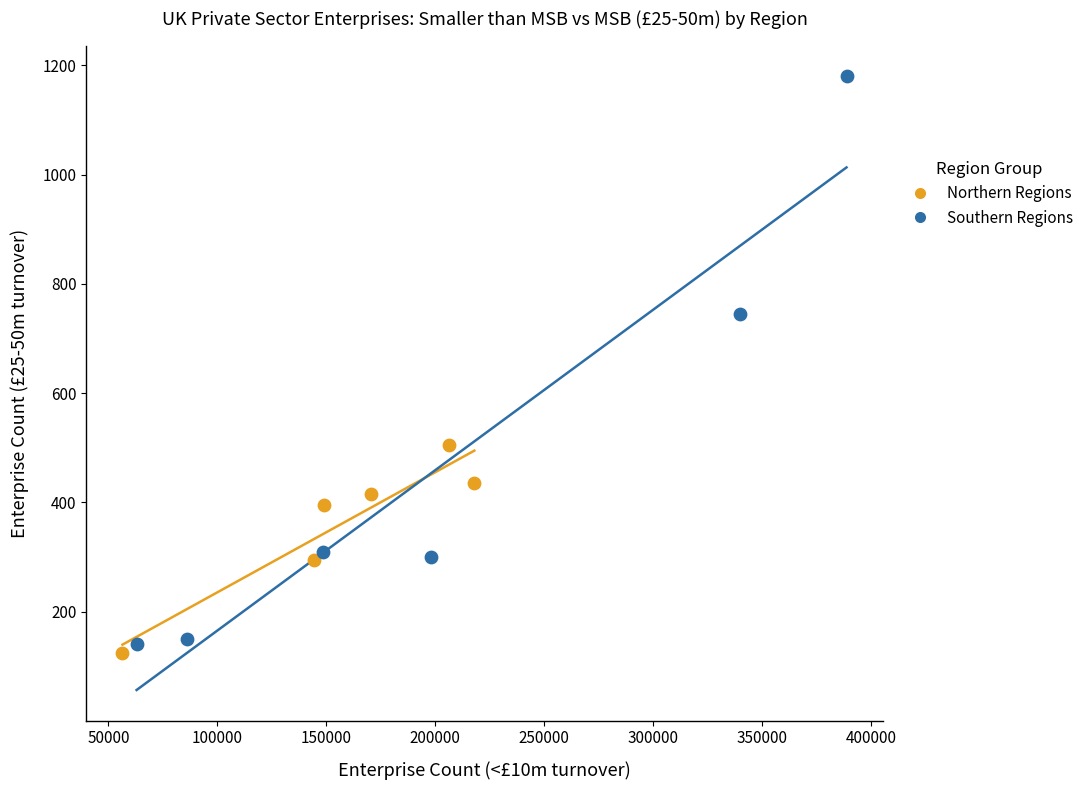

Which series contains the highest Y value?

Southern Regions